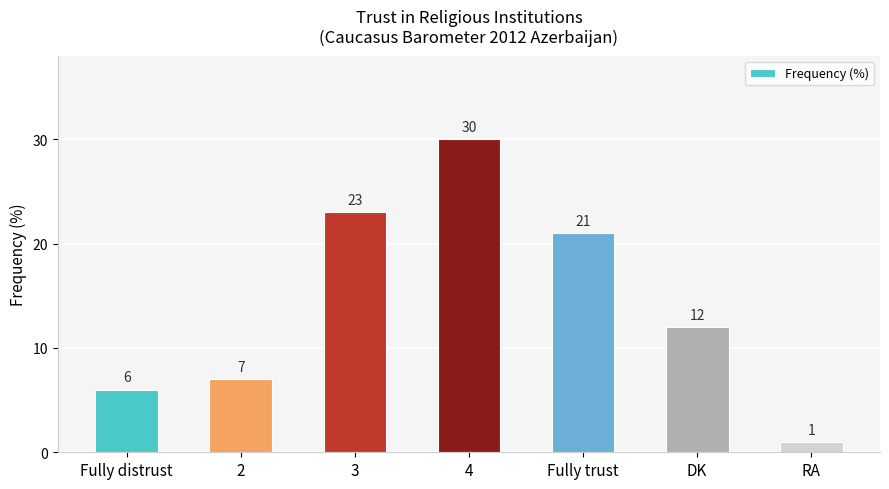

What is the value of the 1st bar from the left?

6